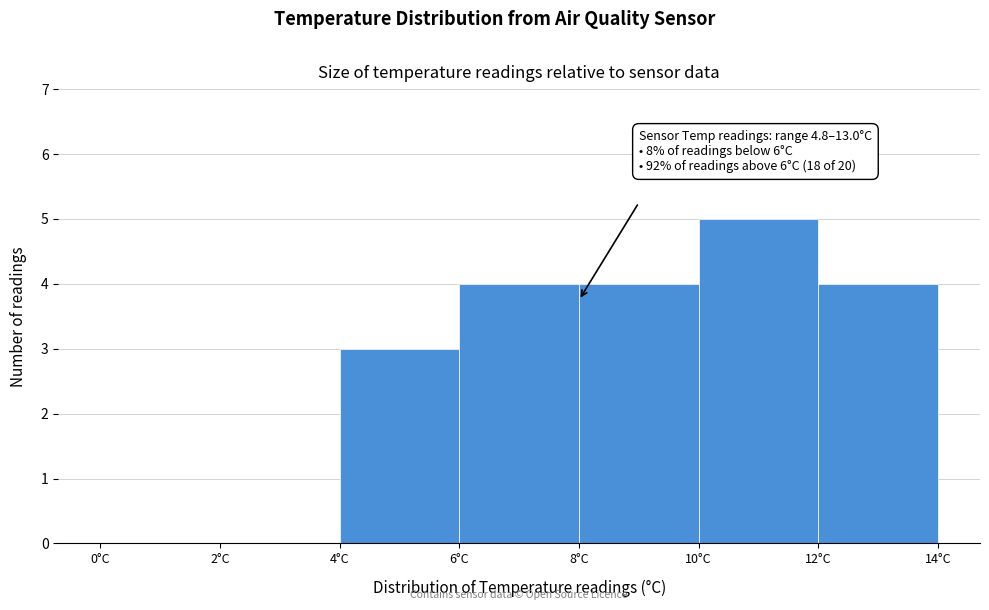

Over which range of the x-axis is the bar tallest?

10 to 12